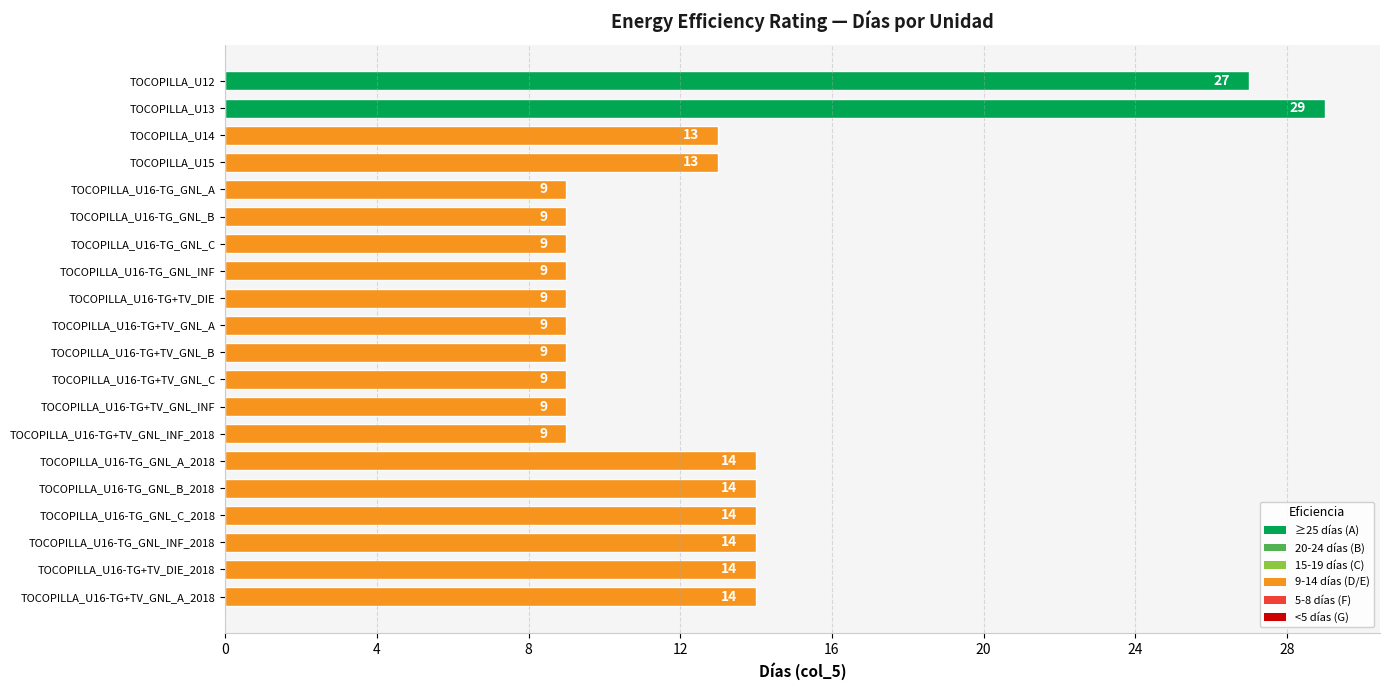

True or false: the data shows 15 at TOCOPILLA_U16-TG+TV_DIE.

False